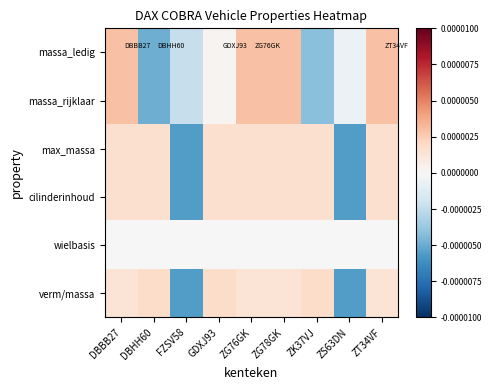

Between FZSV58 and ZS63DN, which is larger?

ZS63DN